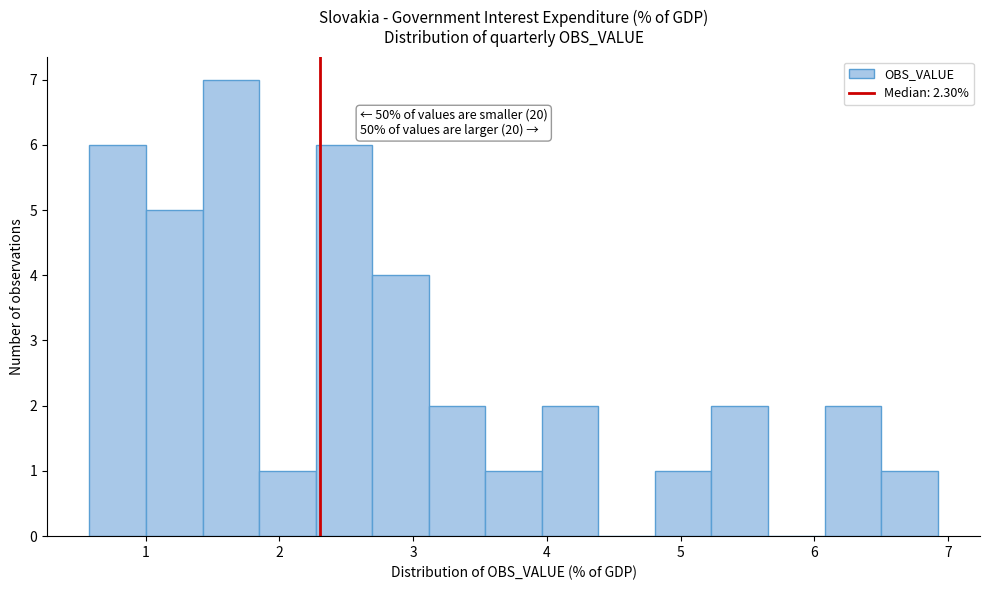

Which range on the x-axis has the tallest bar?

1.4 to 1.8